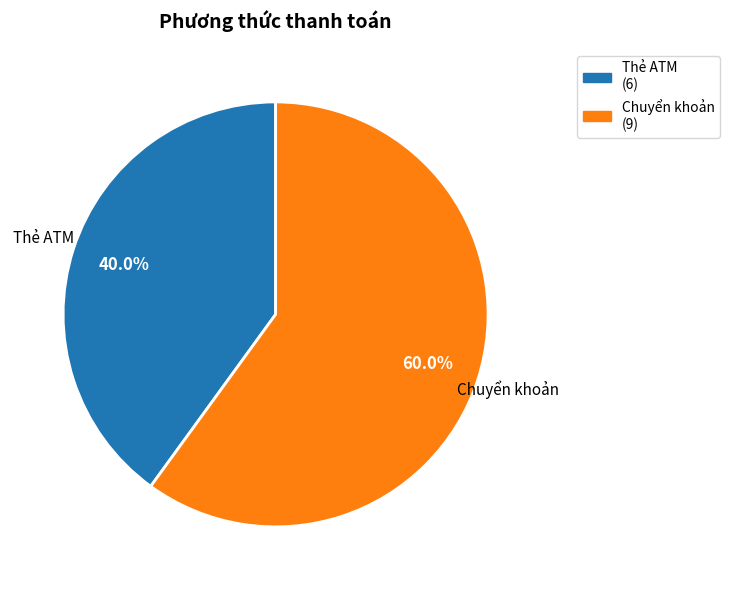

What percentage do Chuyển khoản and Thẻ ATM together represent?

100.0%